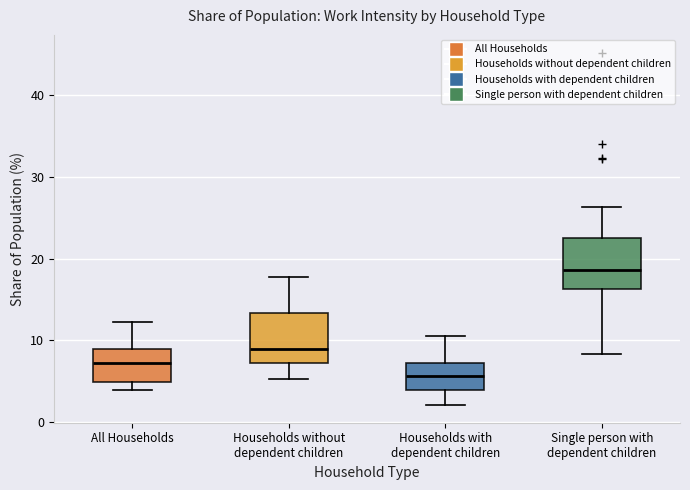

Reading left to right, transcribe this box plot: for each box, give where its median line is, the range the box spans, and where its two whiskers end, as read against the y-axis. The values are not printed on the chart, so give them approximately, as read against the axis.

All Households: median 7, box 5 to 9, whiskers 4 to 12
Households without dependent children: median 9, box 7 to 13, whiskers 5 to 18
Households with dependent children: median 6, box 4 to 7, whiskers 2 to 11
Single person with dependent children: median 19, box 16 to 23, whiskers 8 to 26